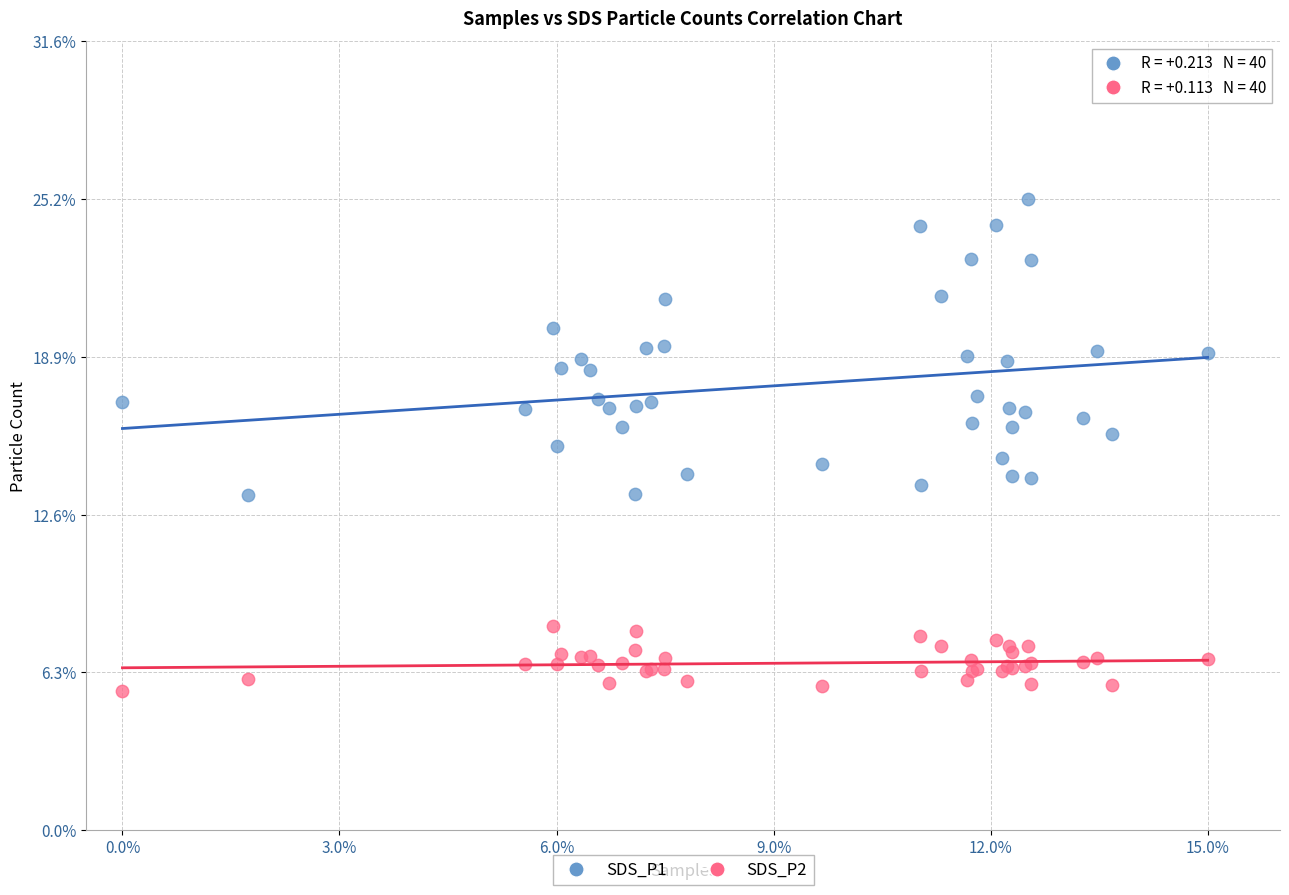

Which series reaches the minimum Y coordinate?

SDS_P2